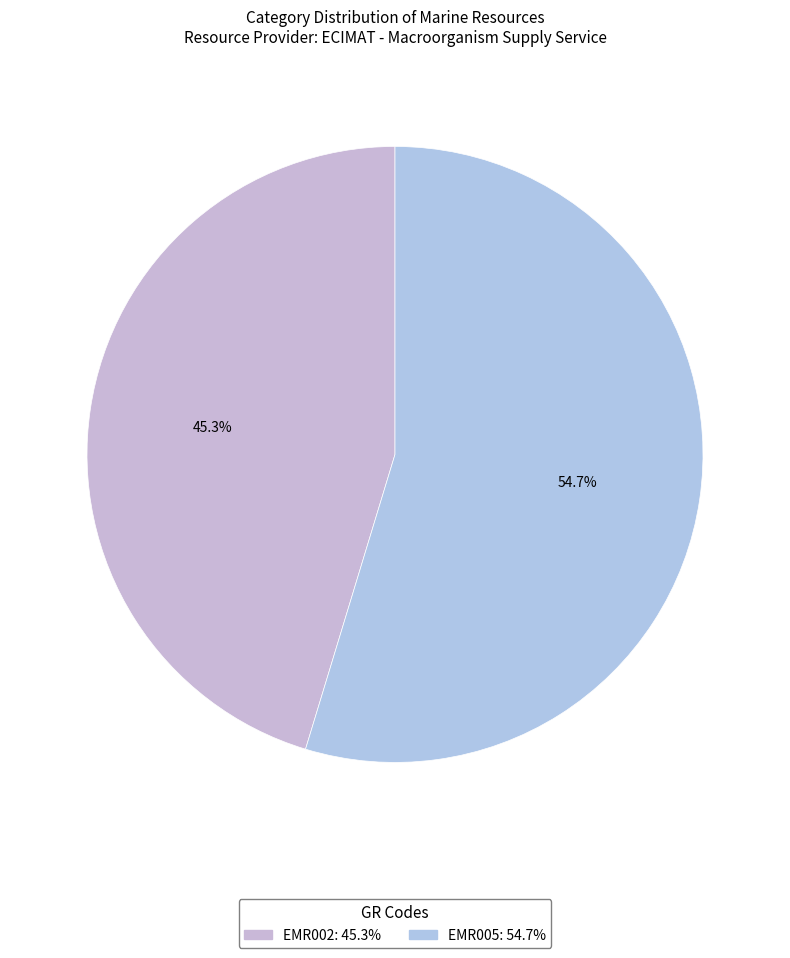

The EMR002 slice represents 56% of the pie. True or false?

False